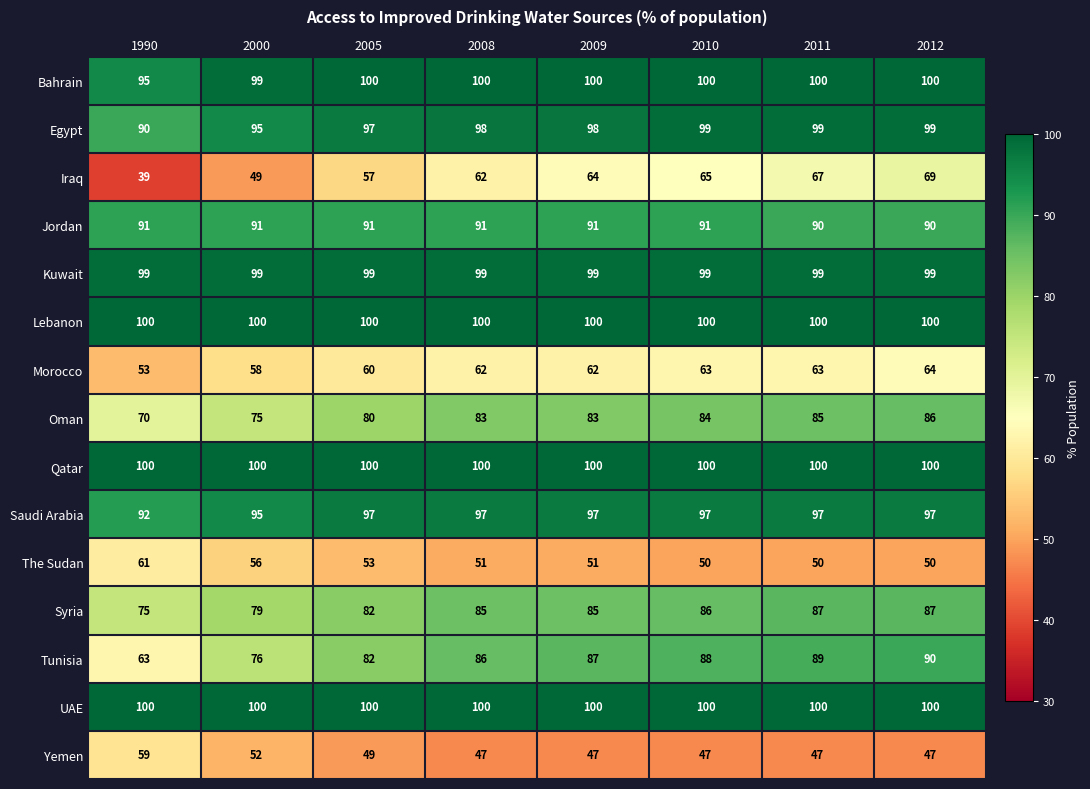

What is the maximum value for Syria?

87